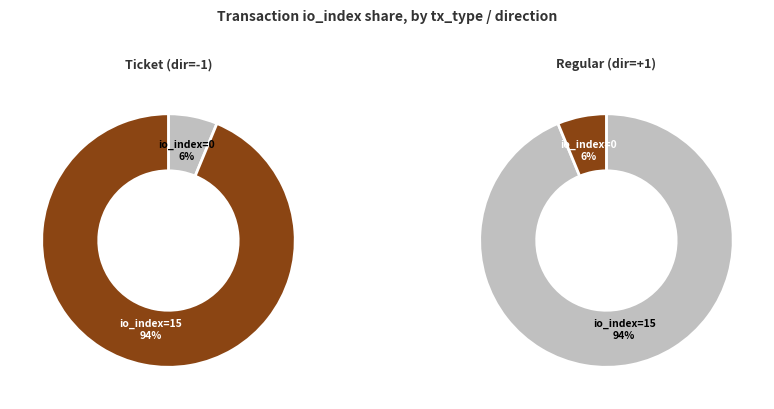

Is io_index_15 the majority of the pie?

Yes